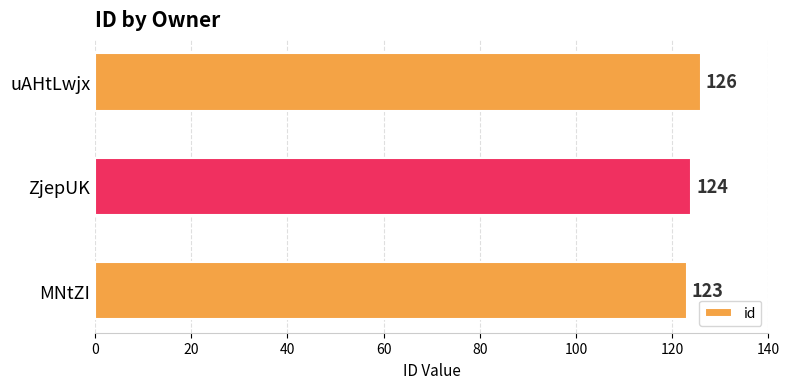

True or false: the data shows 123 at MNtZI.

True